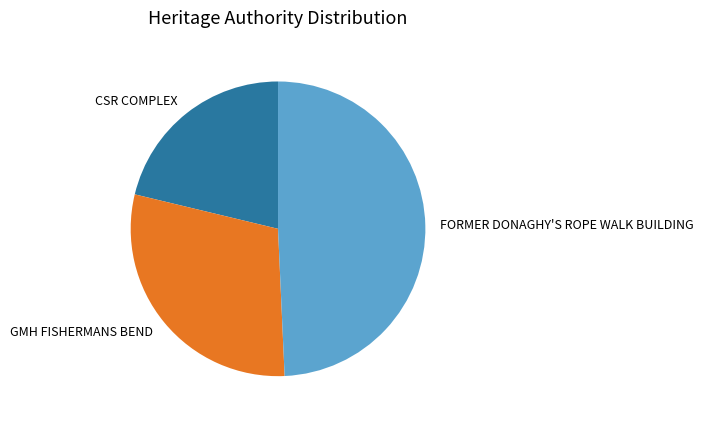

Is the sum of CSR COMPLEX and FORMER DONAGHY'S ROPE WALK BUILDING greater than half?

Yes